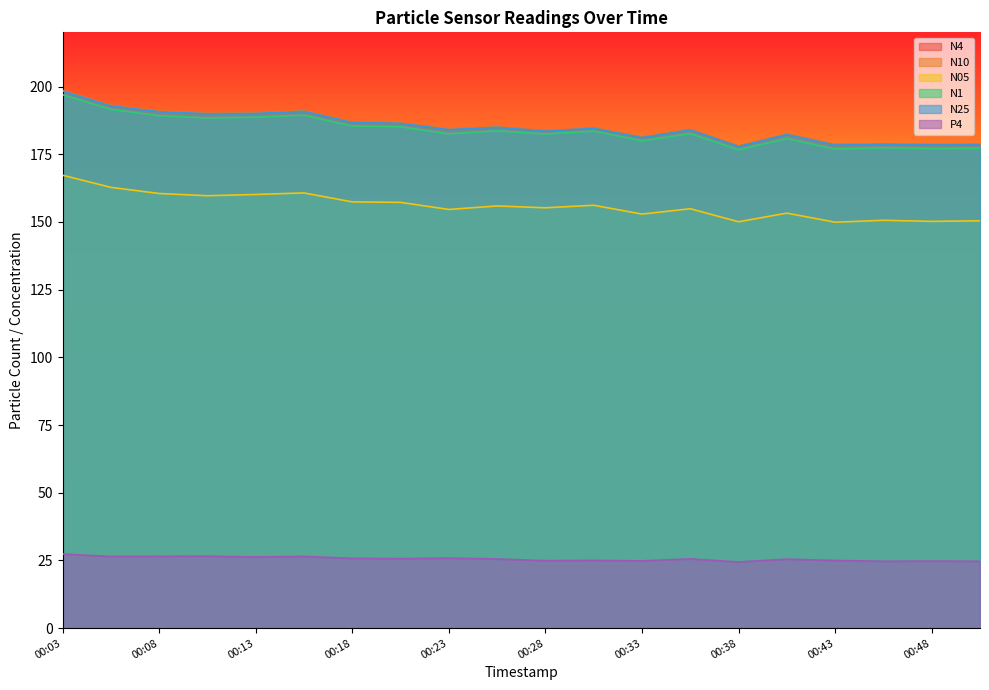

Reading right to left, what are all the values shown in this chart?

N4: 00:51=178.7	00:48=178.6	00:46=178.8	00:43=178.6	00:41=182.5	00:38=178.0	00:36=184.2	00:33=181.3	00:31=184.7	00:28=183.7	00:26=185.1	00:23=184.3	00:21=186.6	00:18=186.9	00:16=191.0	00:13=190.2	00:11=190.1	00:08=190.9	00:06=193.0	00:03=198.5
N10: 00:51=178.7	00:48=178.7	00:46=178.9	00:43=178.6	00:41=182.5	00:38=178.1	00:36=184.2	00:33=181.3	00:31=184.7	00:28=183.7	00:26=185.2	00:23=184.4	00:21=186.6	00:18=186.9	00:16=191.1	00:13=190.3	00:11=190.2	00:08=190.9	00:06=193.1	00:03=198.6
N05: 00:51=150.4	00:48=150.2	00:46=150.6	00:43=149.9	00:41=153.2	00:38=150.1	00:36=154.9	00:33=152.9	00:31=156.2	00:28=155.2	00:26=155.9	00:23=154.6	00:21=157.2	00:18=157.4	00:16=160.7	00:13=160.1	00:11=159.7	00:08=160.5	00:06=162.8	00:03=167.2
N1: 00:51=177.2	00:48=177.1	00:46=177.4	00:43=176.9	00:41=180.8	00:38=176.7	00:36=182.6	00:33=180.0	00:31=183.5	00:28=182.5	00:26=183.6	00:23=182.5	00:21=185.1	00:18=185.4	00:16=189.4	00:13=188.7	00:11=188.4	00:08=189.2	00:06=191.6	00:03=197.0
N25: 00:51=178.5	00:48=178.4	00:46=178.7	00:43=178.4	00:41=182.3	00:38=177.9	00:36=184.0	00:33=181.2	00:31=184.6	00:28=183.5	00:26=185.0	00:23=184.1	00:21=186.4	00:18=186.7	00:16=190.8	00:13=190.1	00:11=189.9	00:08=190.7	00:06=192.9	00:03=198.4
P4: 00:51=24.7	00:48=24.8	00:46=24.7	00:43=25.0	00:41=25.5	00:38=24.5	00:36=25.6	00:33=24.9	00:31=25.0	00:28=24.9	00:26=25.6	00:23=25.9	00:21=25.7	00:18=25.8	00:16=26.5	00:13=26.3	00:11=26.6	00:08=26.5	00:06=26.5	00:03=27.4